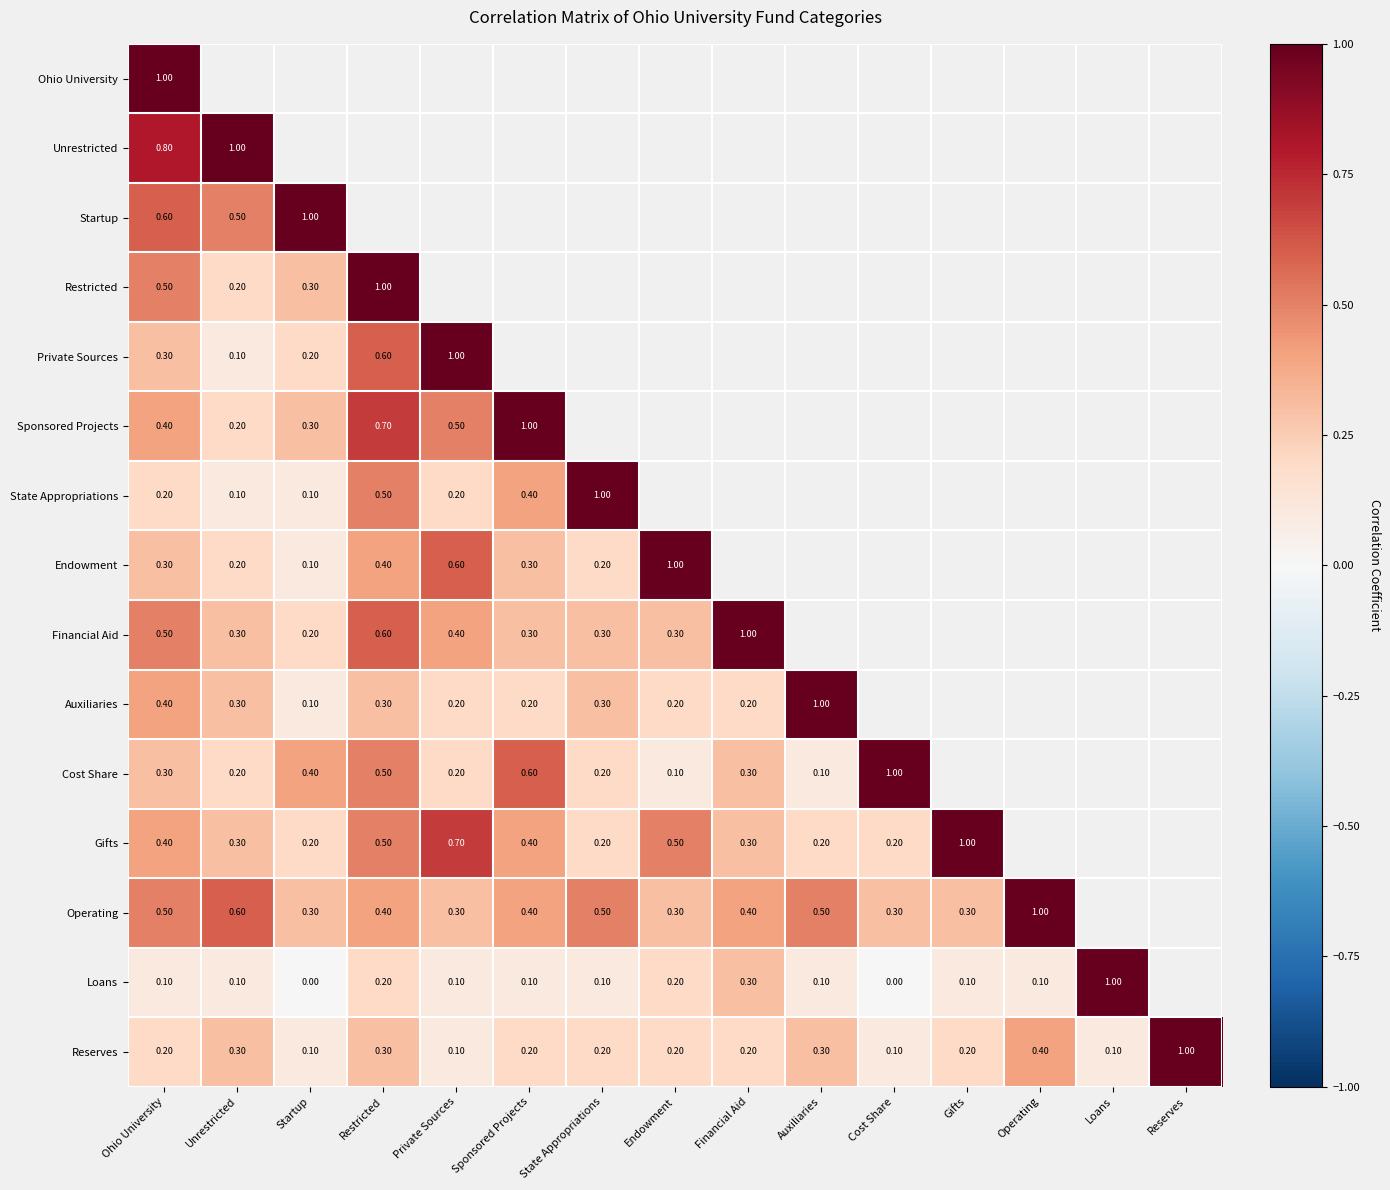

What is the sum of the Operating values at Gifts and Endowment?

0.6